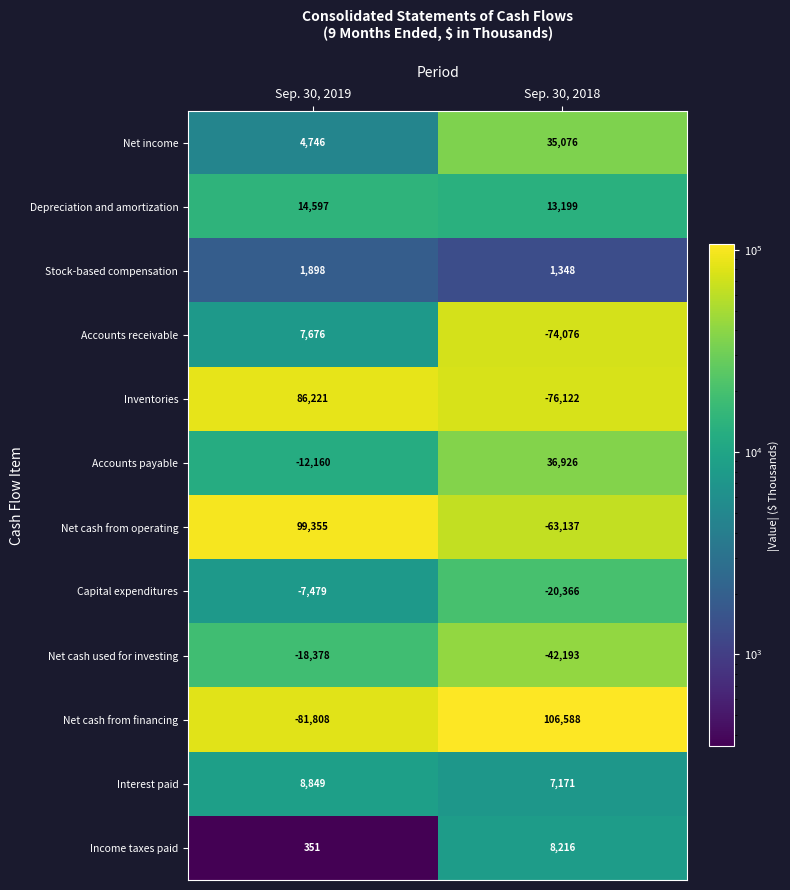

At which label does Accounts payable reach its minimum?

Sep. 30, 2019